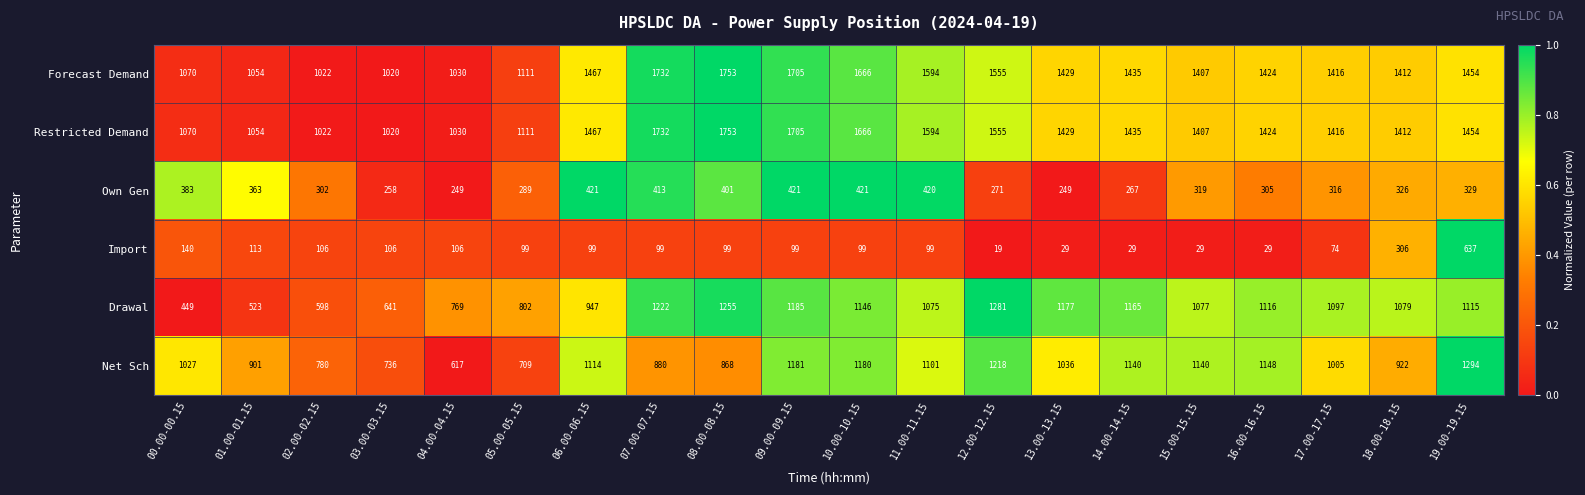

Read the Import value at 18.00-18.15.

306